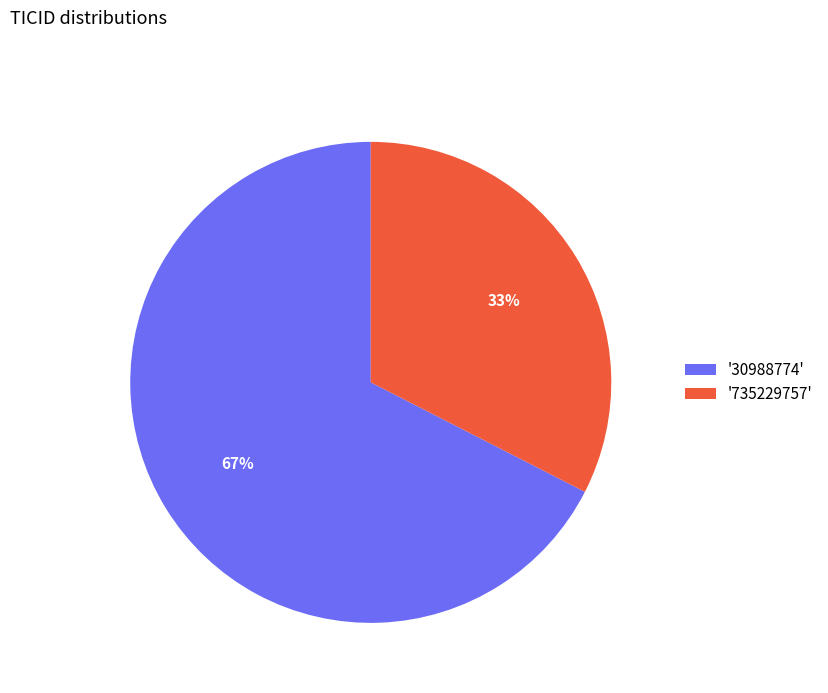

To the nearest percent, what portion does '30988774' represent?

67%